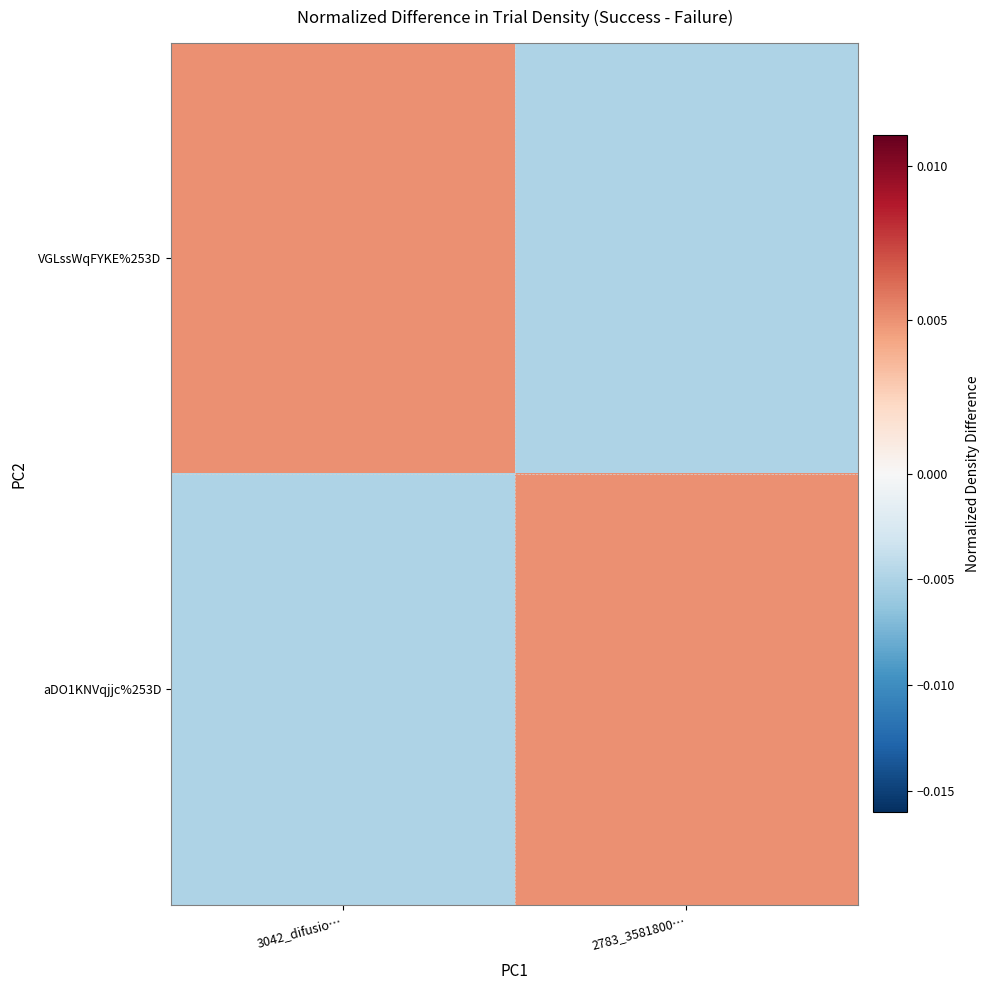

At which category does the chart reach its minimum across all series?

2783_3581800…